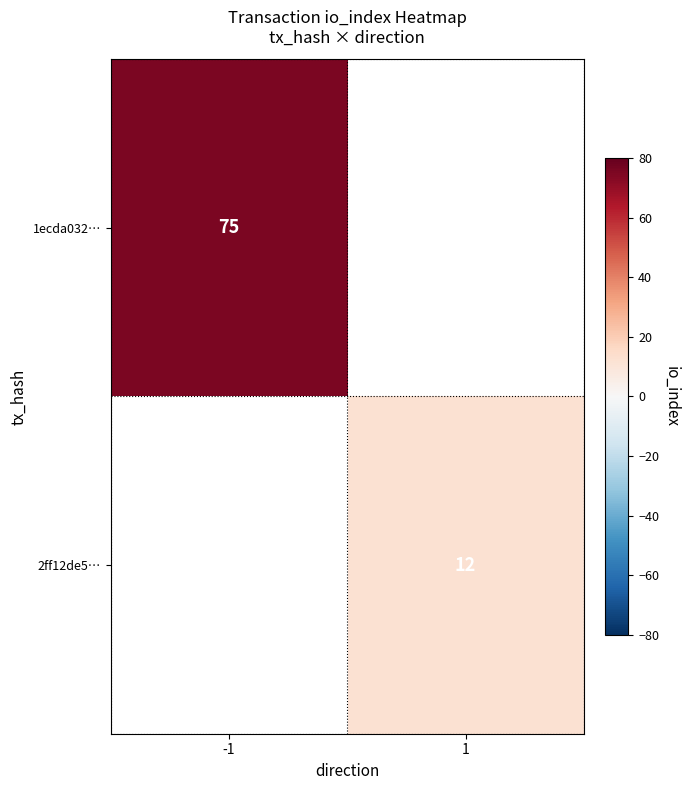

How many categories are shown in the chart?

2